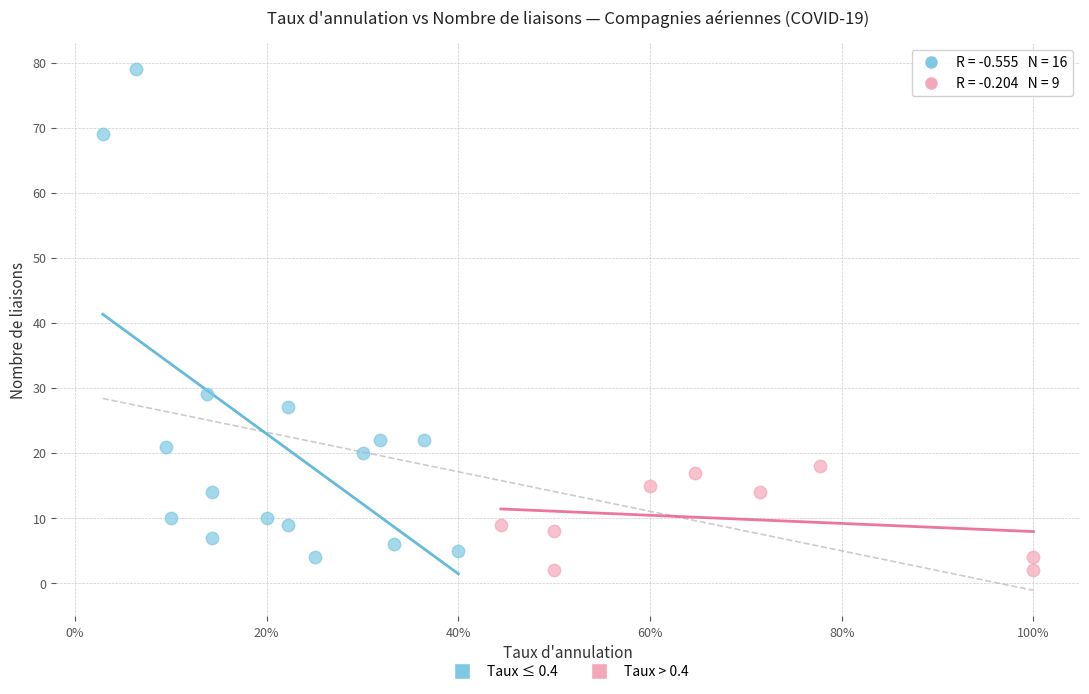

Which series contains the lowest Y value?

Taux > 0.4